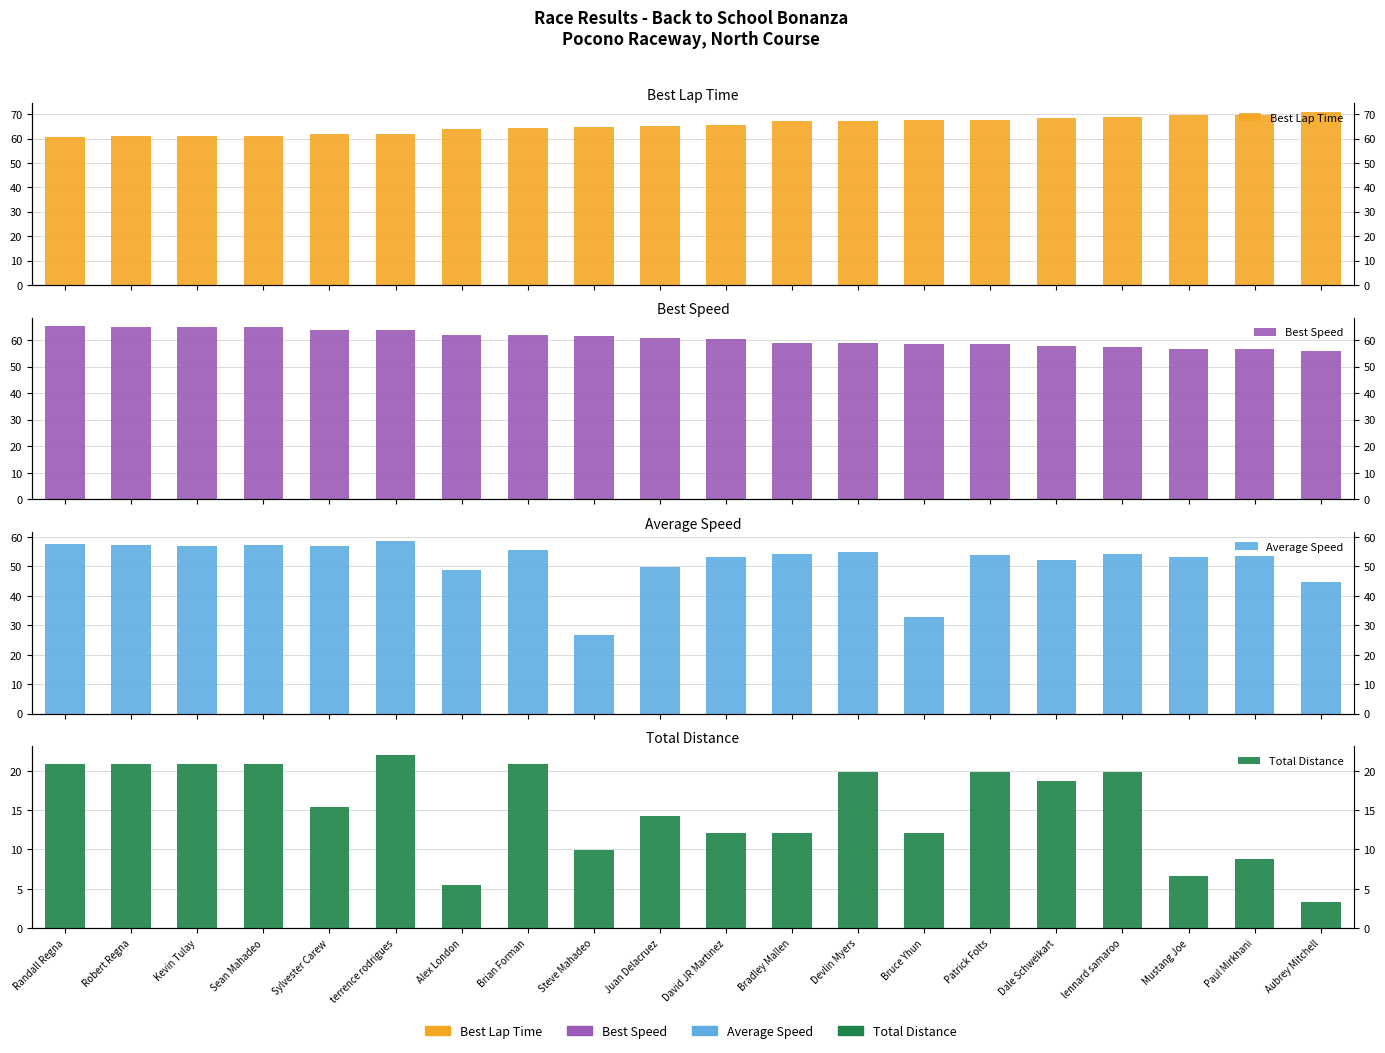

At which category does the chart reach its peak across all series?

Aubrey Mitchell